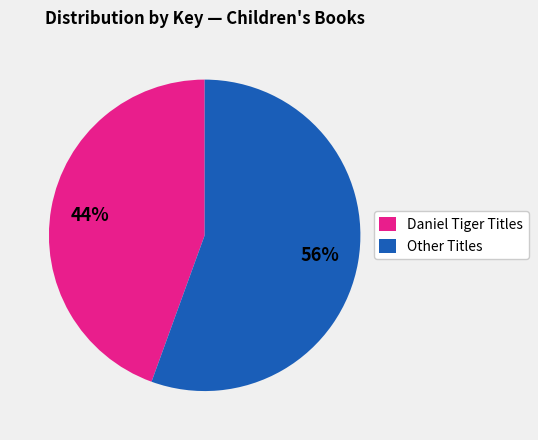

Is there any slice that represents more than half of the pie?

Yes